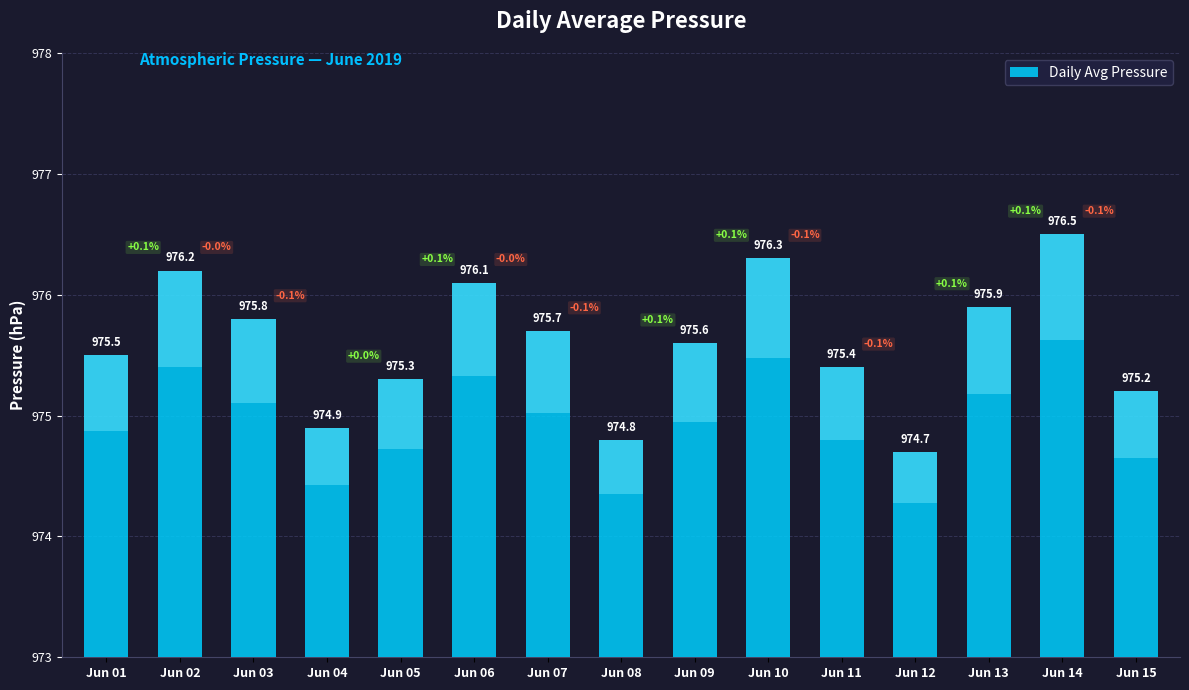

Approximately how many times larger is the value at Jun 02 compared to Jun 05?

1.0